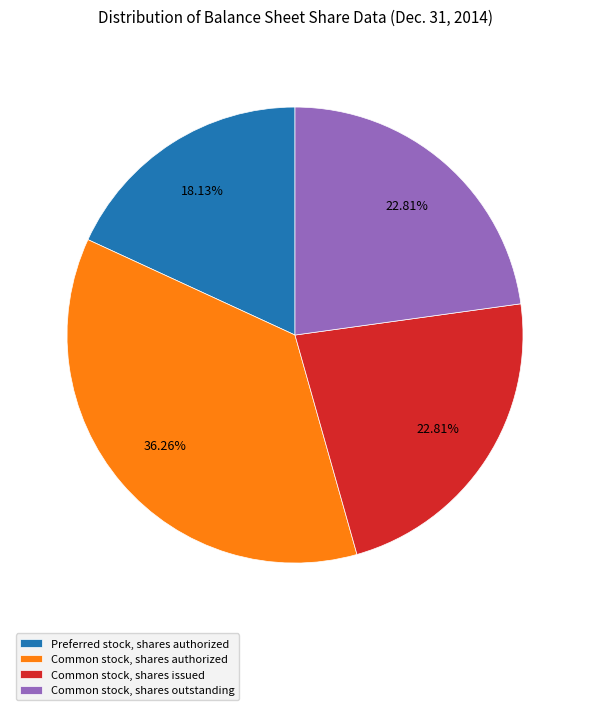

Which category has the biggest portion of the pie?

Common stock, shares authorized